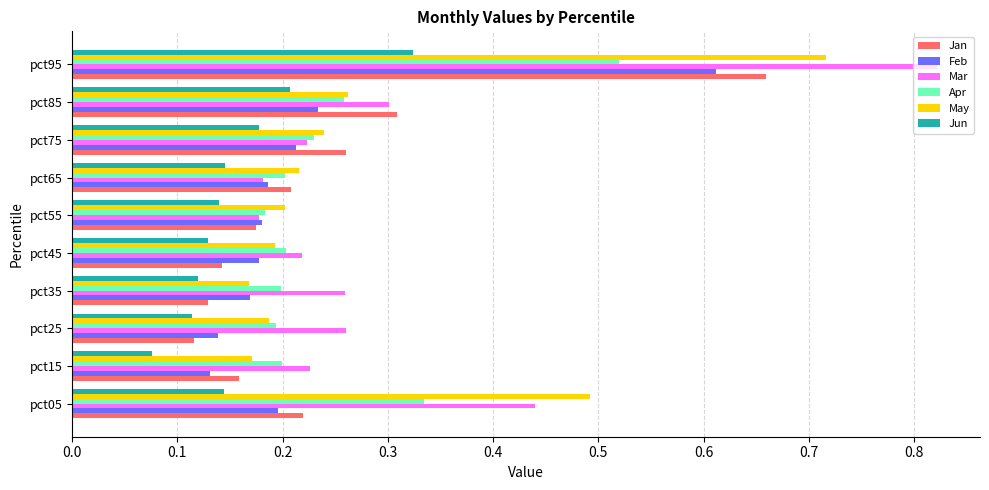

The value of Apr at pct85 is 0.3. True or false?

True